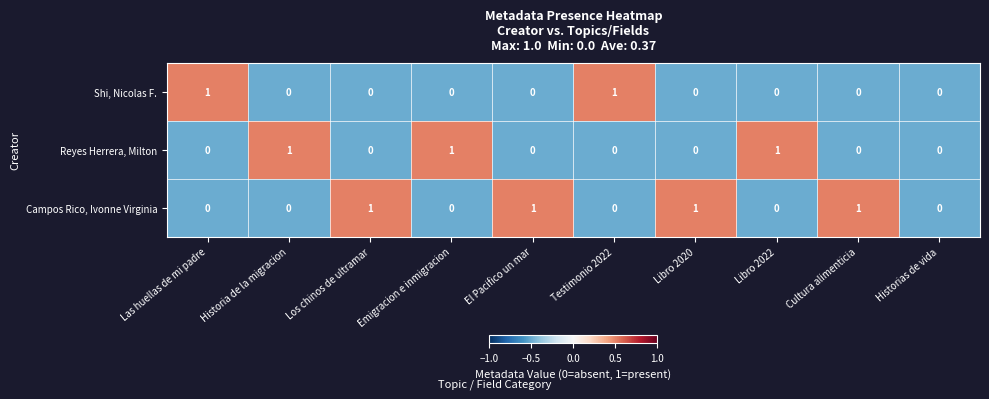

How many Shi, Nicolas F. values are between 0 and 1?

10